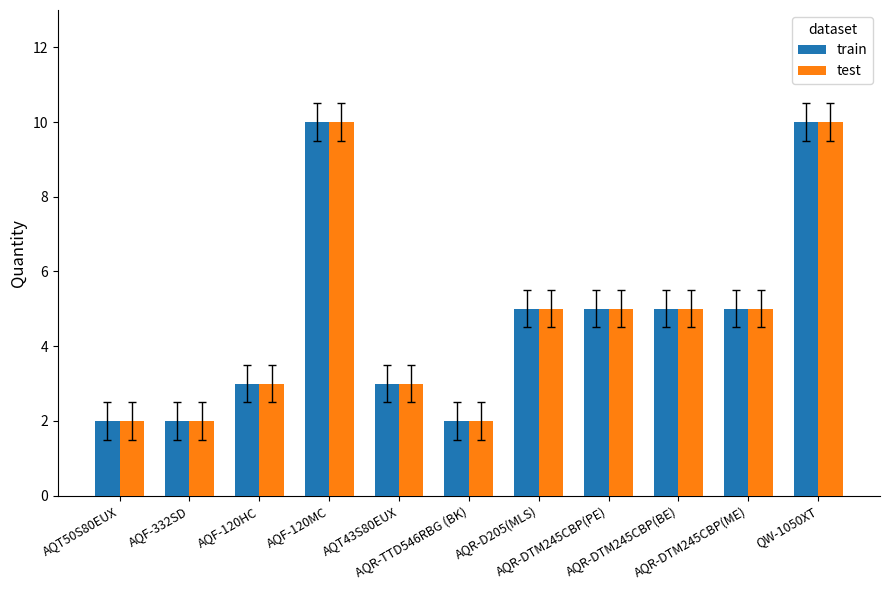

Read the test value at AQF-120HC.

3